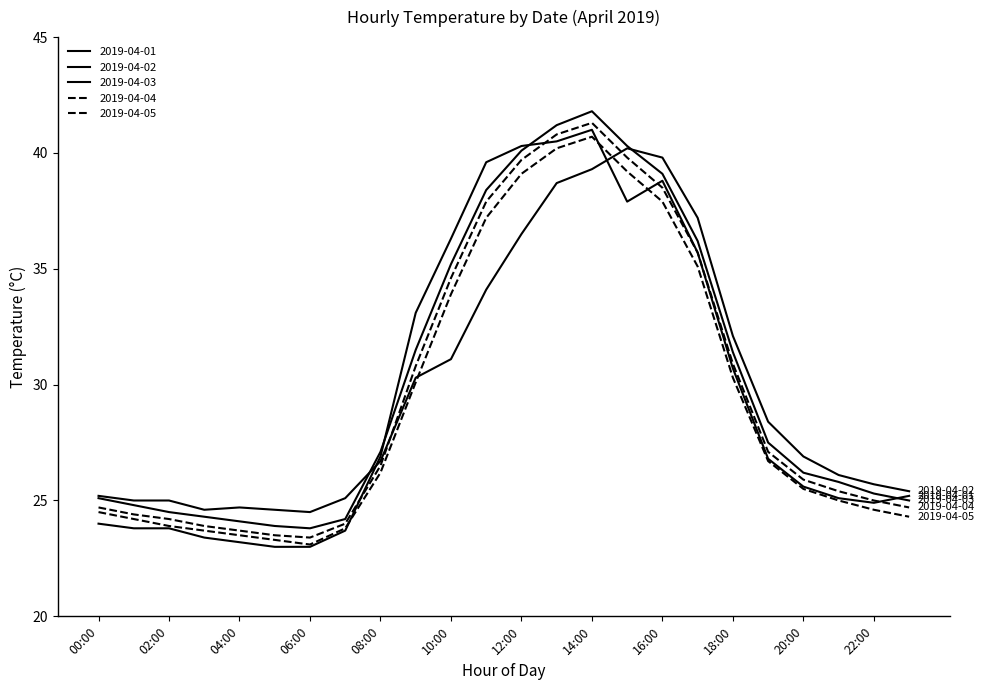

Reading right to left, what are all the values shown in this chart?

2019-04-01: 25.2	24.9	25.1	25.6	26.8	30.7	35.7	38.8	37.9	41.0	40.5	40.3	39.6	36.3	33.1	26.9	23.7	23.0	23.0	23.2	23.4	23.8	23.8	24.0
2019-04-02: 25.4	25.7	26.1	26.9	28.4	32.1	37.2	39.8	40.2	39.3	38.7	36.5	34.1	31.1	30.3	26.7	25.1	24.5	24.6	24.7	24.6	25.0	25.0	25.2
2019-04-03: 25.0	25.3	25.8	26.2	27.5	31.4	36.2	39.1	40.3	41.8	41.2	40.1	38.4	35.2	31.5	27.1	24.2	23.8	23.9	24.1	24.3	24.5	24.8	25.1
2019-04-04: 24.7	25.0	25.4	25.9	27.1	30.9	35.7	38.5	39.8	41.3	40.8	39.7	37.9	34.6	30.8	26.5	24.0	23.4	23.5	23.7	23.9	24.2	24.4	24.7
2019-04-05: 24.3	24.6	25.0	25.5	26.7	30.3	35.1	37.9	39.2	40.7	40.2	39.1	37.2	33.9	30.1	26.2	23.8	23.1	23.3	23.5	23.7	23.9	24.2	24.5